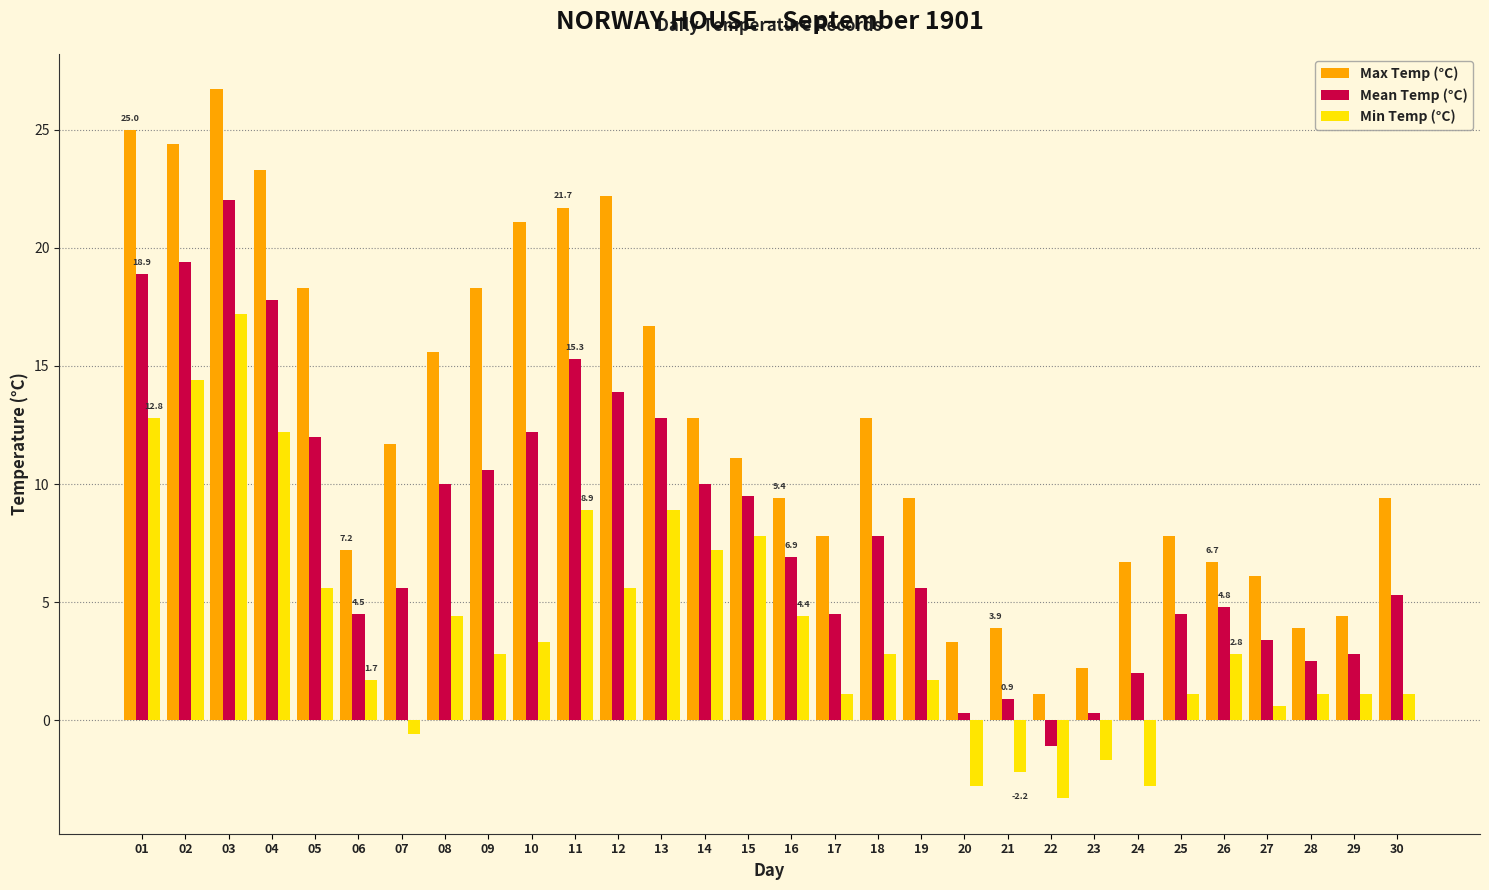

Is the value of Mean Temp (°C) at 30 greater than the value of Min Temp (°C) at 08?

Yes